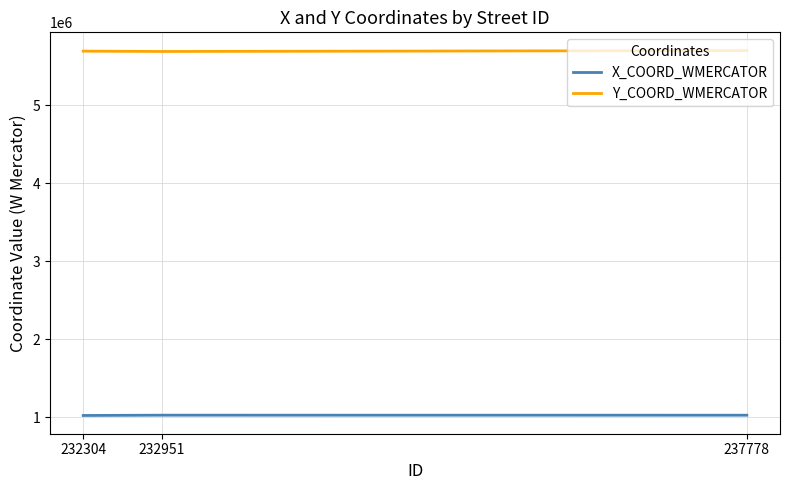

What is the difference between the Y_COORD_WMERCATOR values at 232304 and 232951?

4256.0